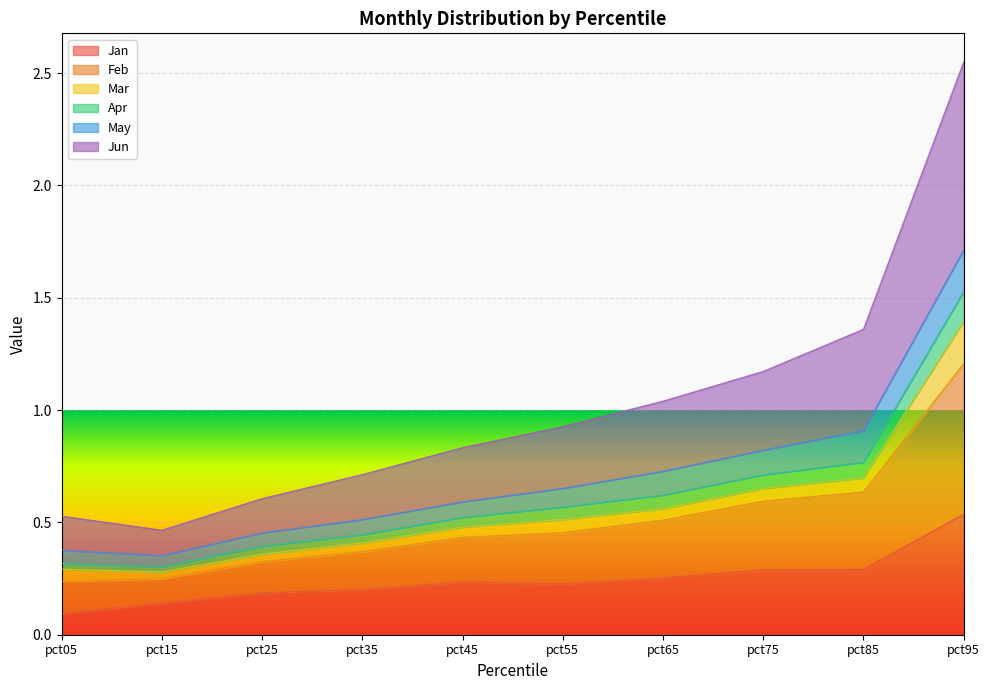

In Apr, how many points are lower than both neighbors (excluding endpoints)?

1